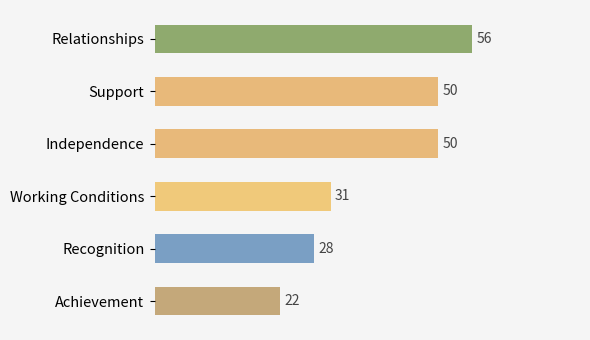

What is the label of the 2nd bar from the bottom?

Recognition